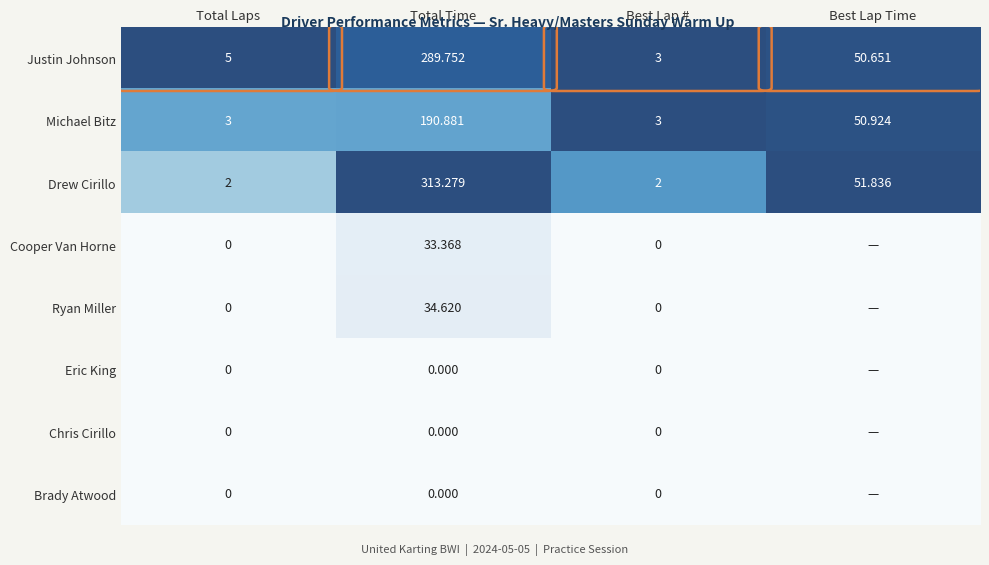

Rank the categories by Eric King value from lowest to highest.

Total Laps, Total Time, Best Lap #, Best Lap Time